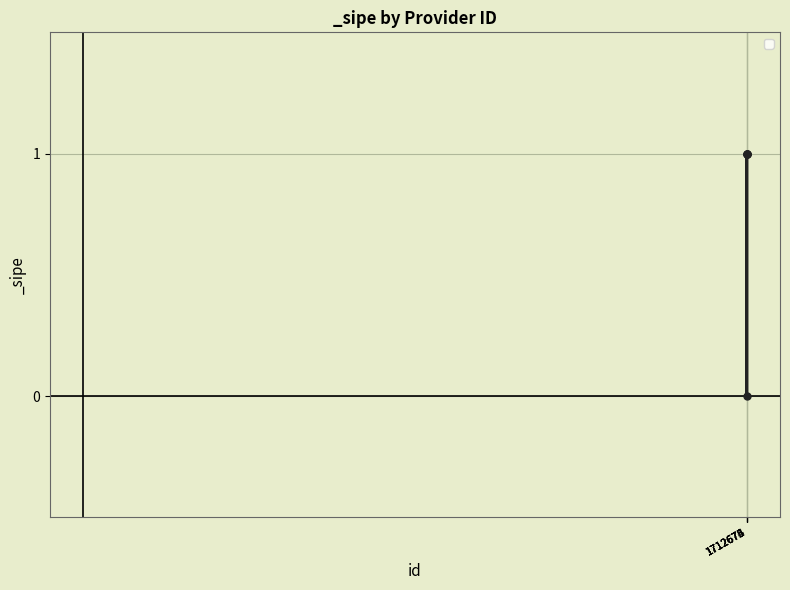

Count the values in the range 1 to 2.

4